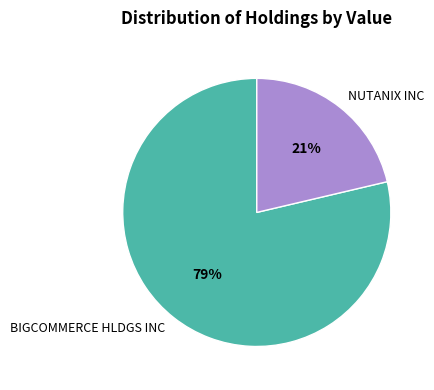

Which has a higher value, BIGCOMMERCE HLDGS INC or NUTANIX INC?

BIGCOMMERCE HLDGS INC